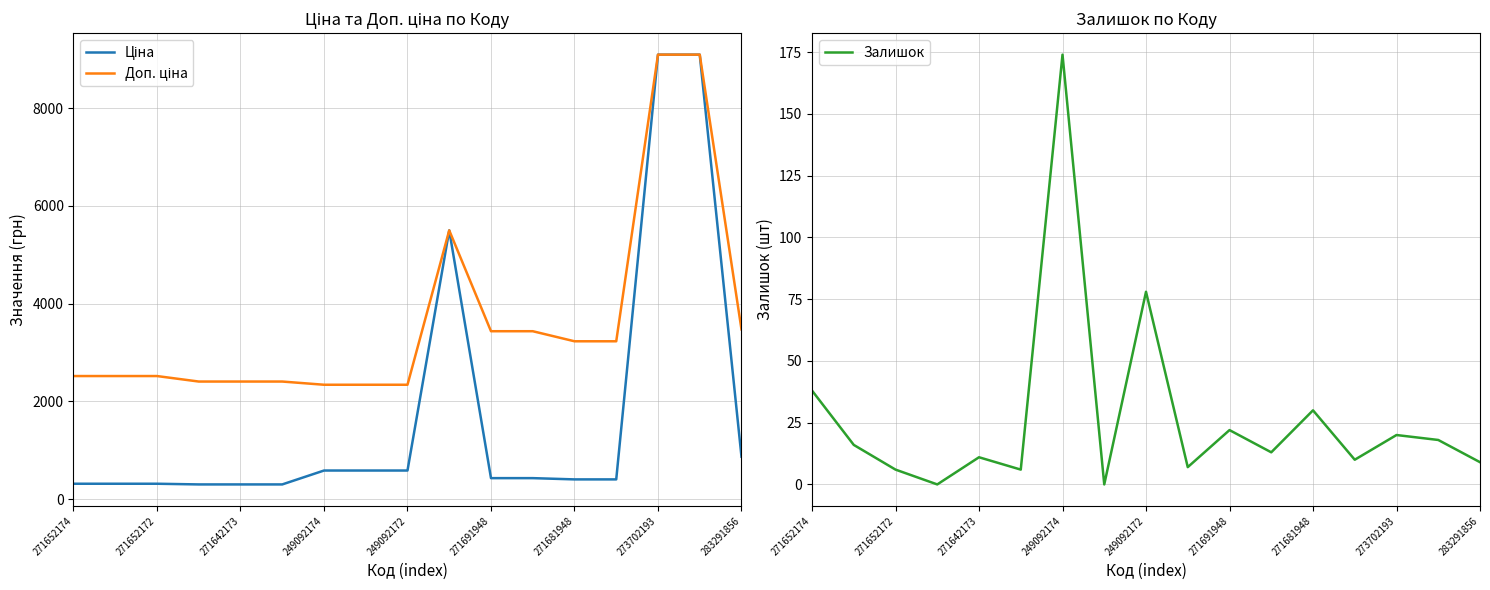

Which category has the highest value in the Залишок series?

249092174